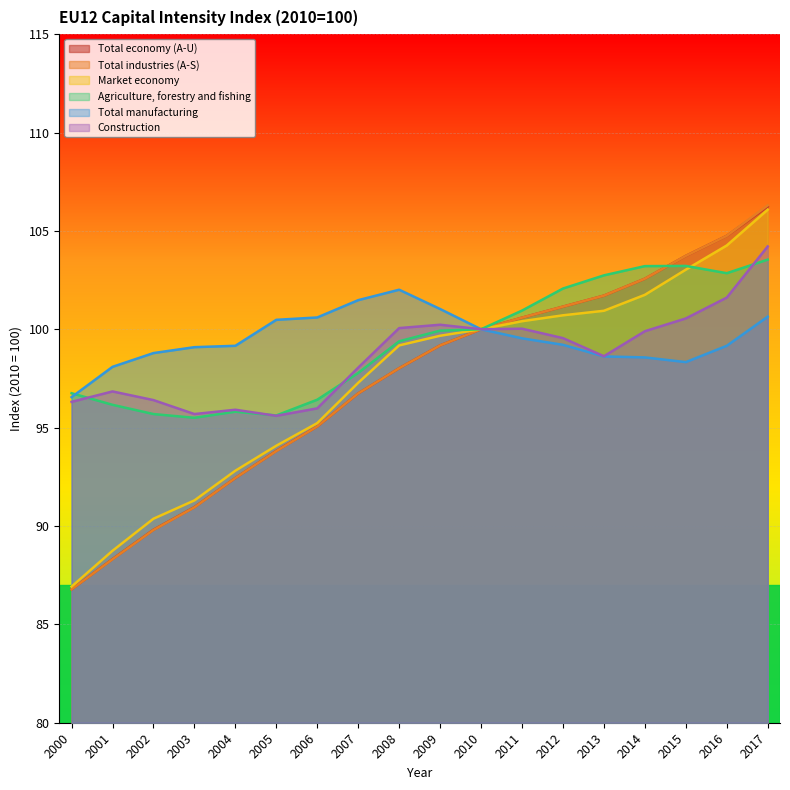

List the series in order of their peak value, highest first.

Total industries (A-S), Total economy (A-U), Market economy, Construction, Agriculture, forestry and fishing, Total manufacturing